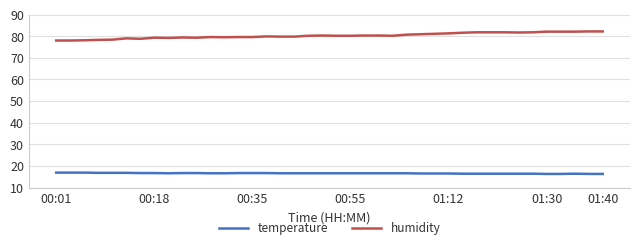

Rank the series by their average value, from lowest to highest.

temperature, humidity